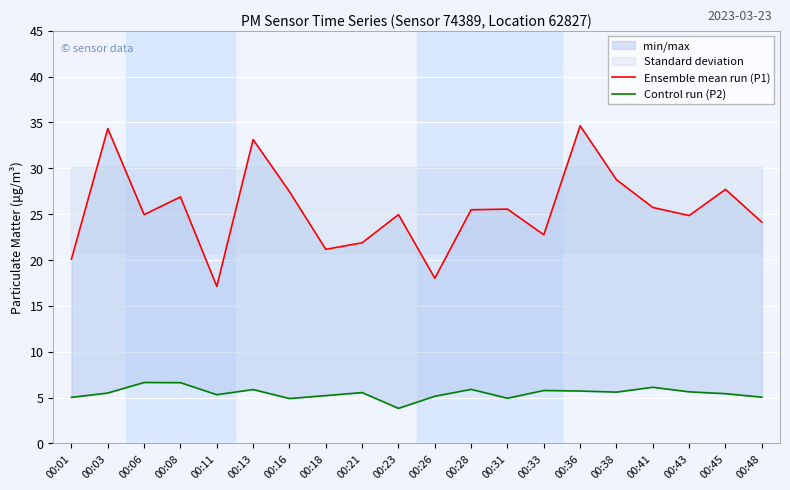

True or false: Ensemble mean run (P1) and Control run (P2) cross at least once.

False